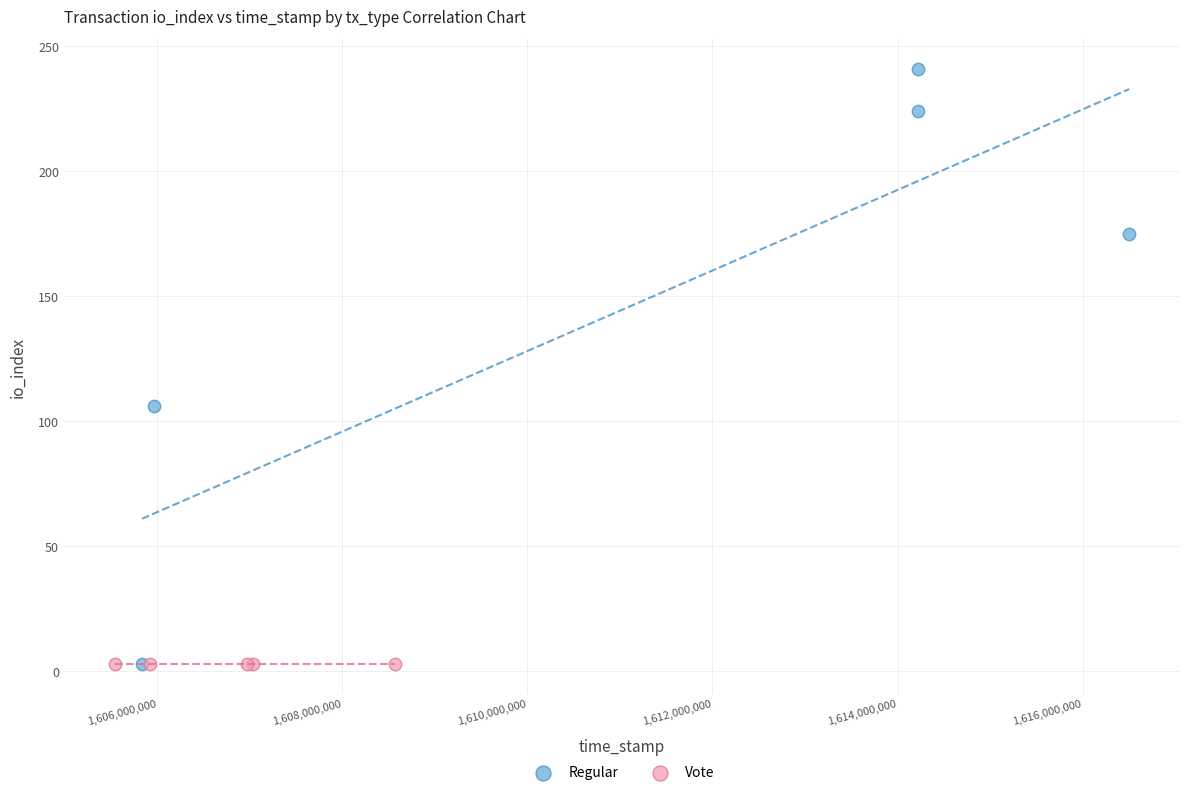

Which series reaches the maximum Y coordinate?

Regular